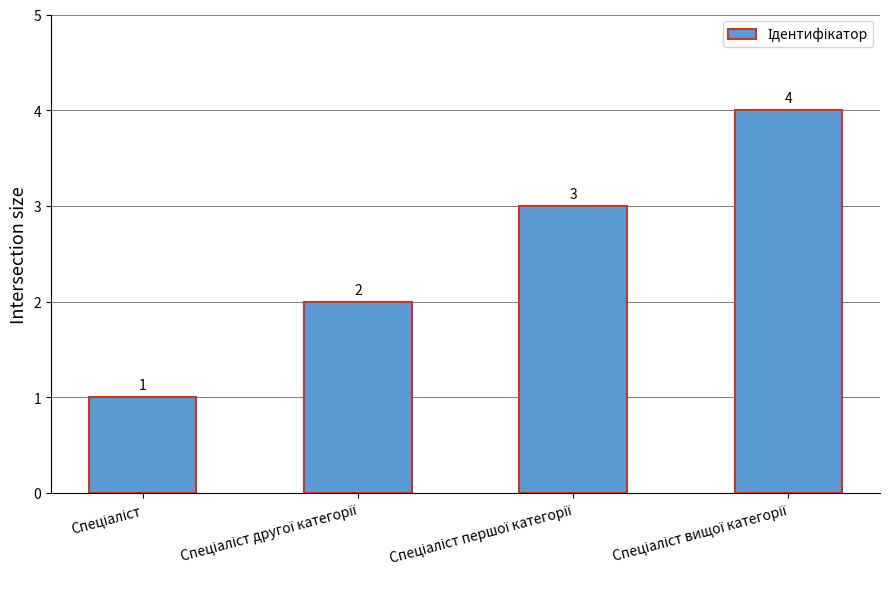

What is the greatest value displayed?

4